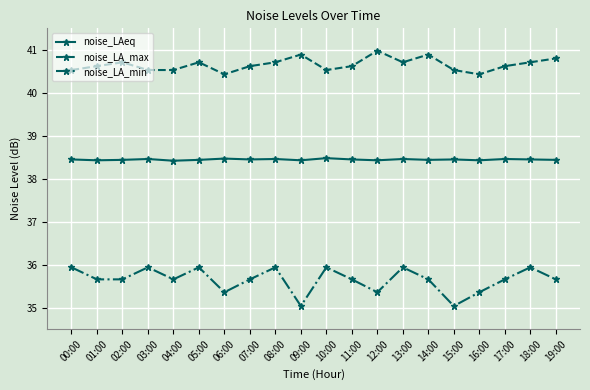

What is the difference between the highest and lowest values at 07:00?

5.0